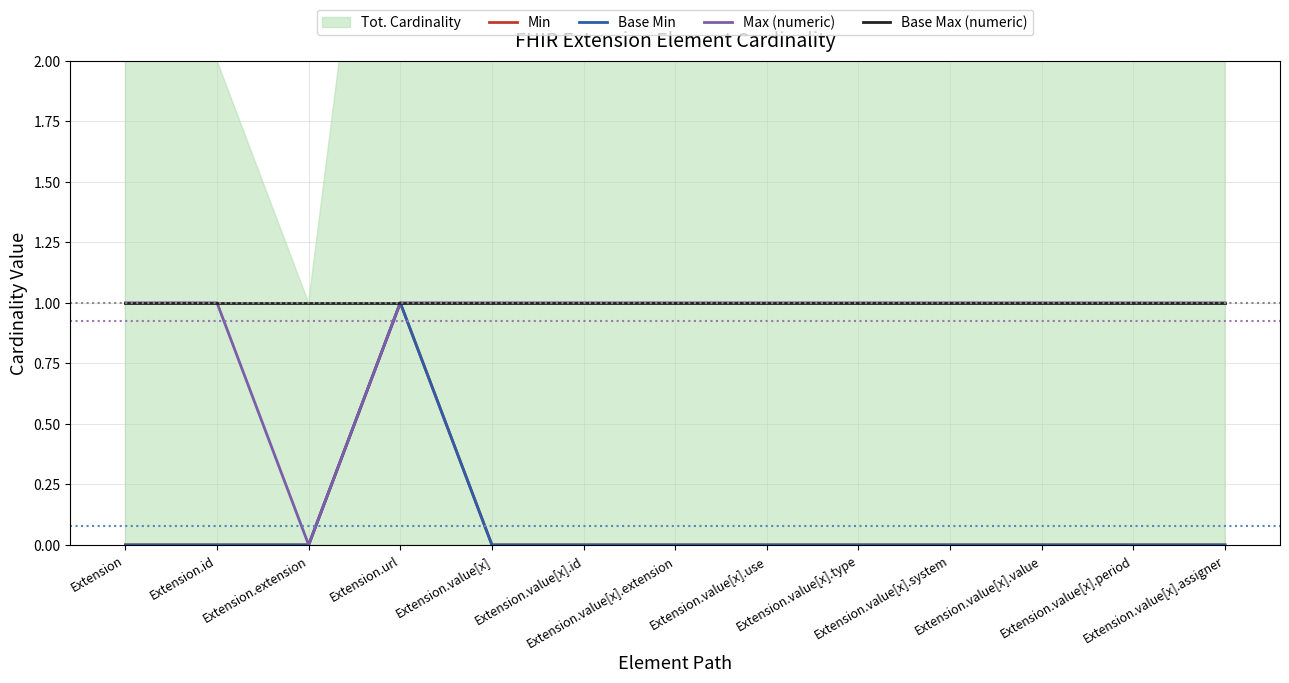

Which label corresponds to the smallest value in the chart?

Extension